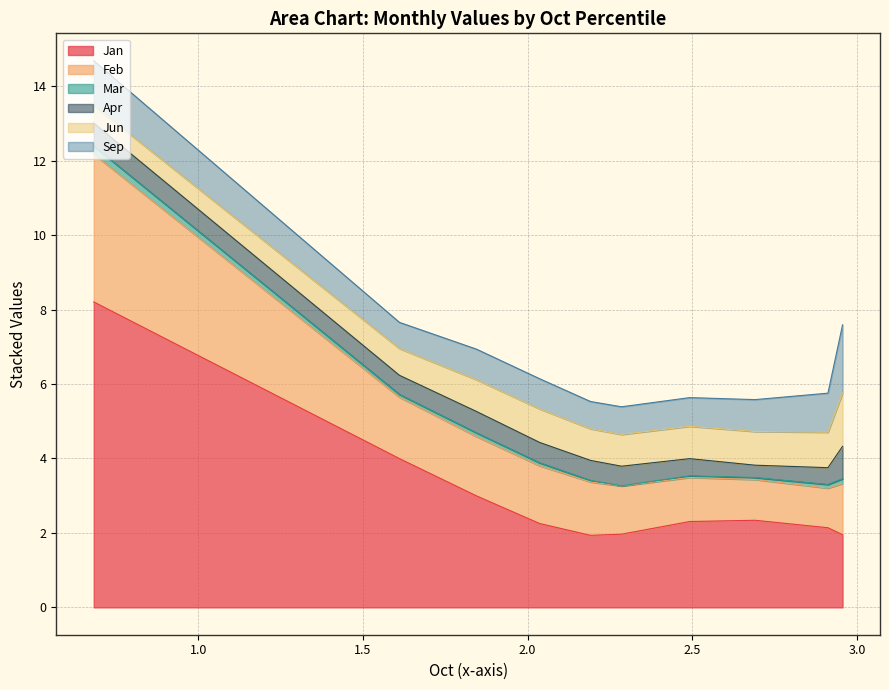

What is the average value of the Mar series?

0.1